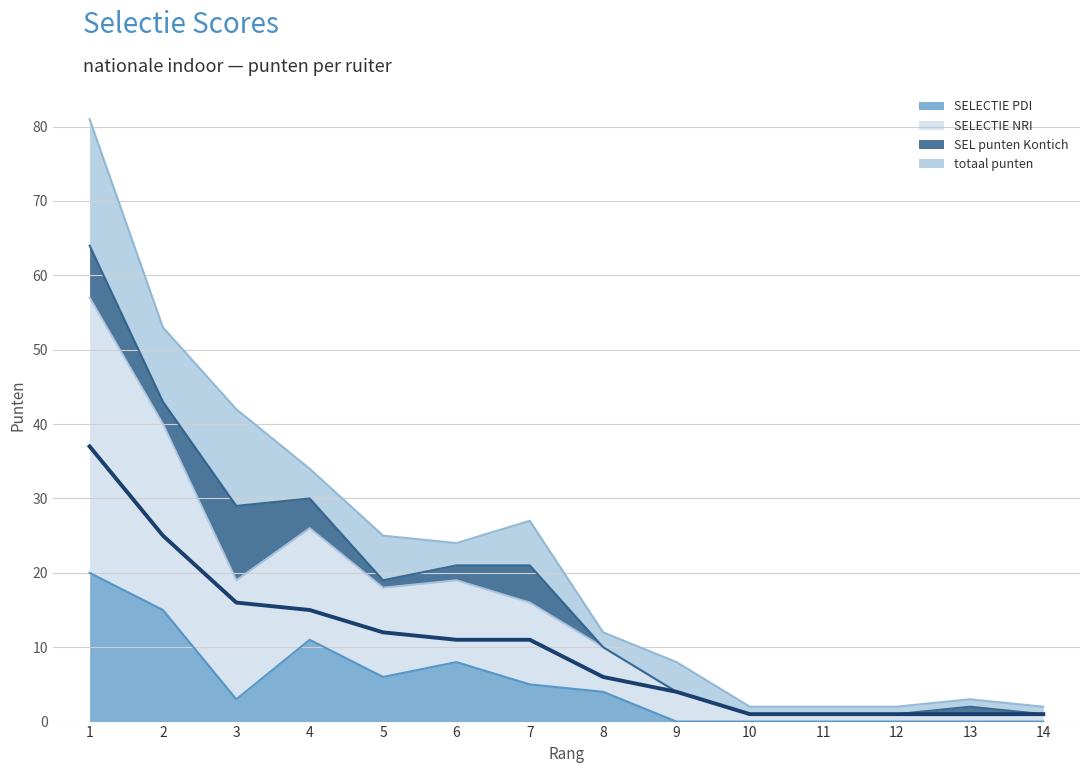

Rank the categories by value from lowest to highest.

10, 11, 12, 13, 14, 9, 8, 6, 7, 5, 4, 3, 2, 1